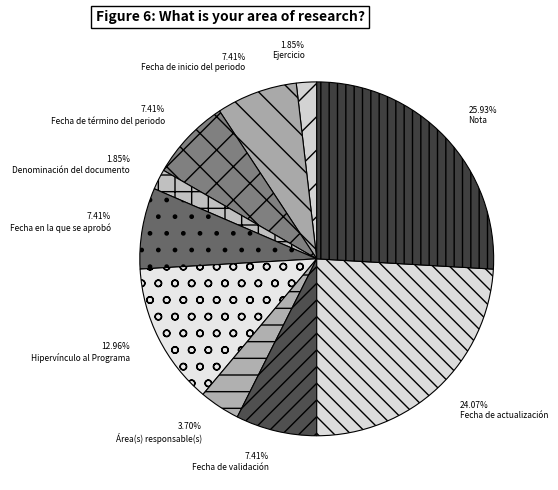

How many segments does this pie chart have?

10